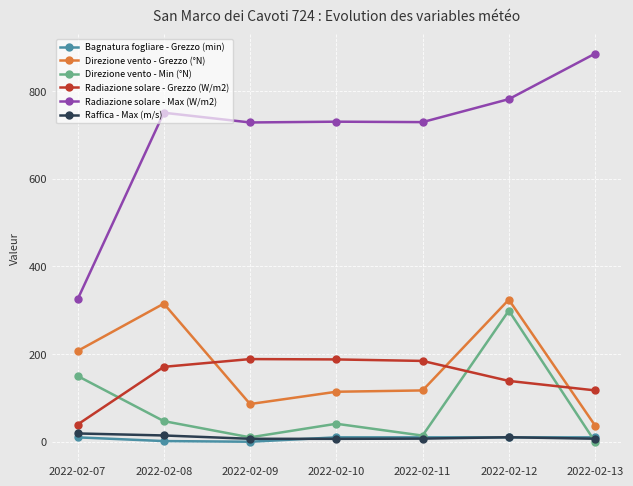

What is the lowest value of the Raffica - Max (m/s) series?

6.6